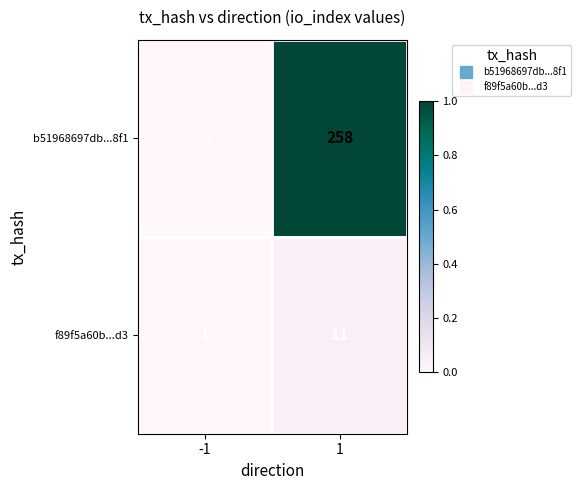

The b51968697db...8f1 series shows 258 at 1. True or false?

True